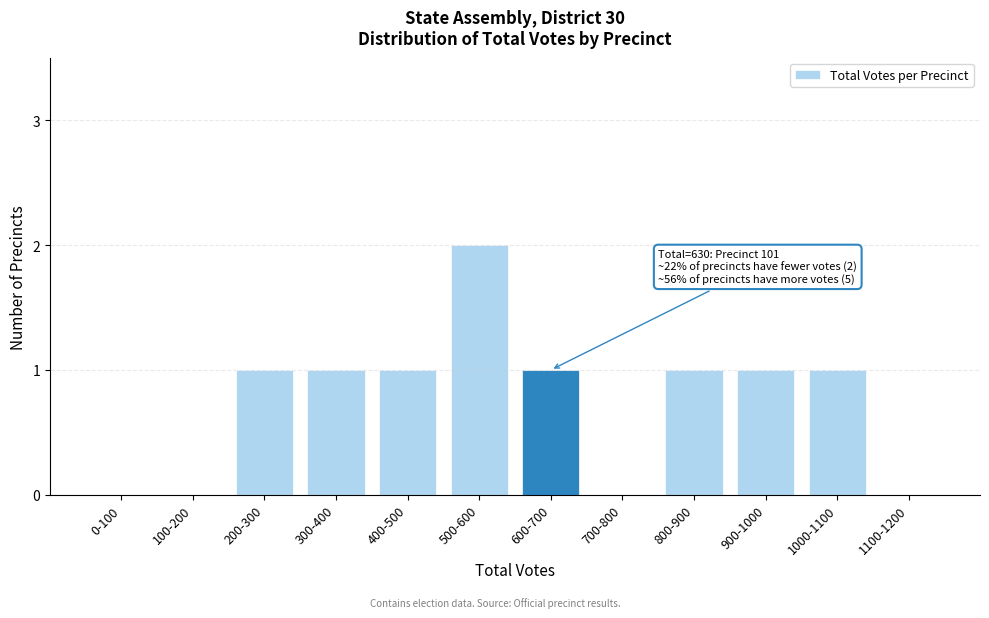

Reading right to left, what are all the values shown in this chart?

1100-1200=0	1000-1100=1	900-1000=1	800-900=1	700-800=0	600-700=1	500-600=2	400-500=1	300-400=1	200-300=1	100-200=0	0-100=0